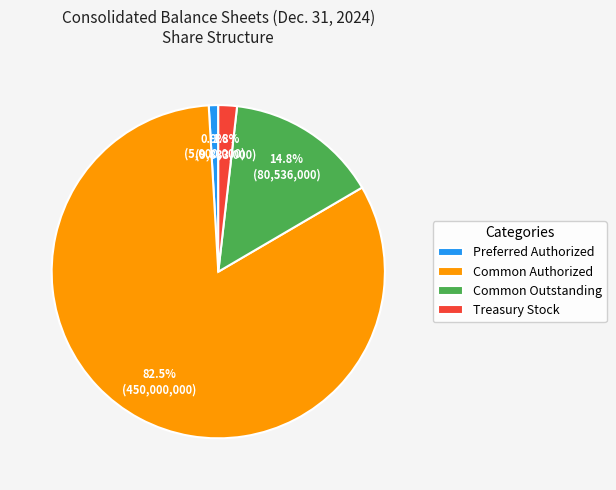

To the nearest percent, what portion does Common Outstanding represent?

15%